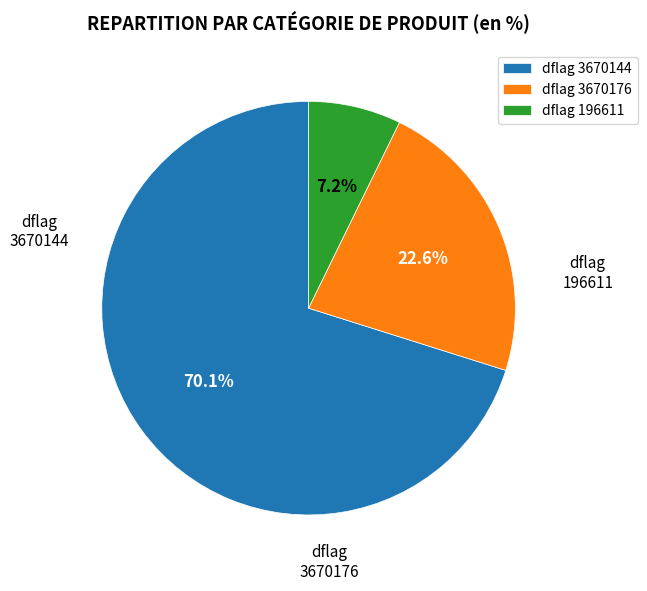

How much of the chart is everything except dflag 3670176?

77.4%